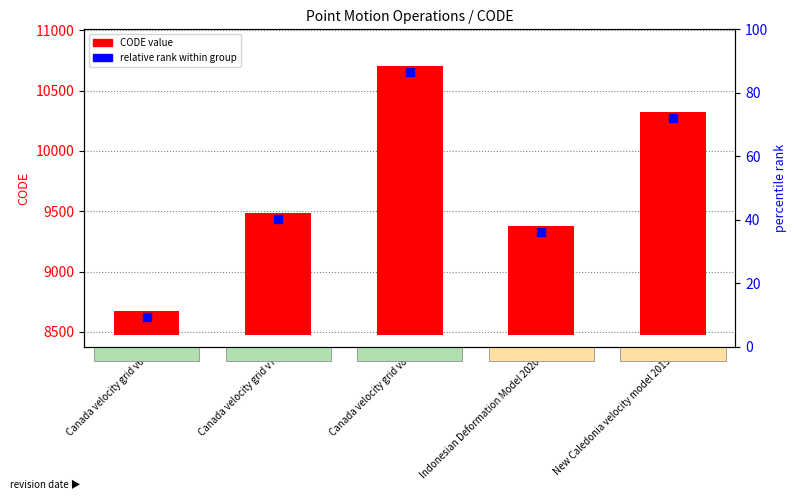

What position from the right is Canada velocity grid v6?

5